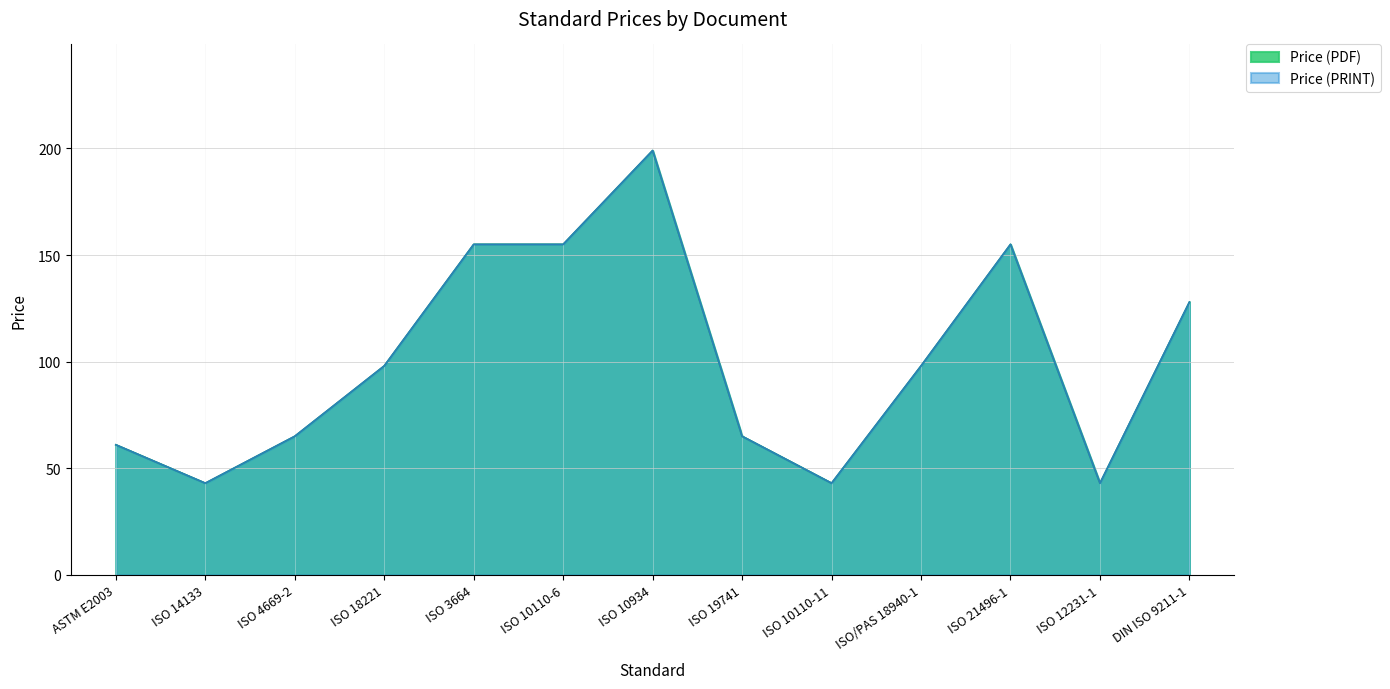

What is the sum of all Price (PRINT) values?

1307.9